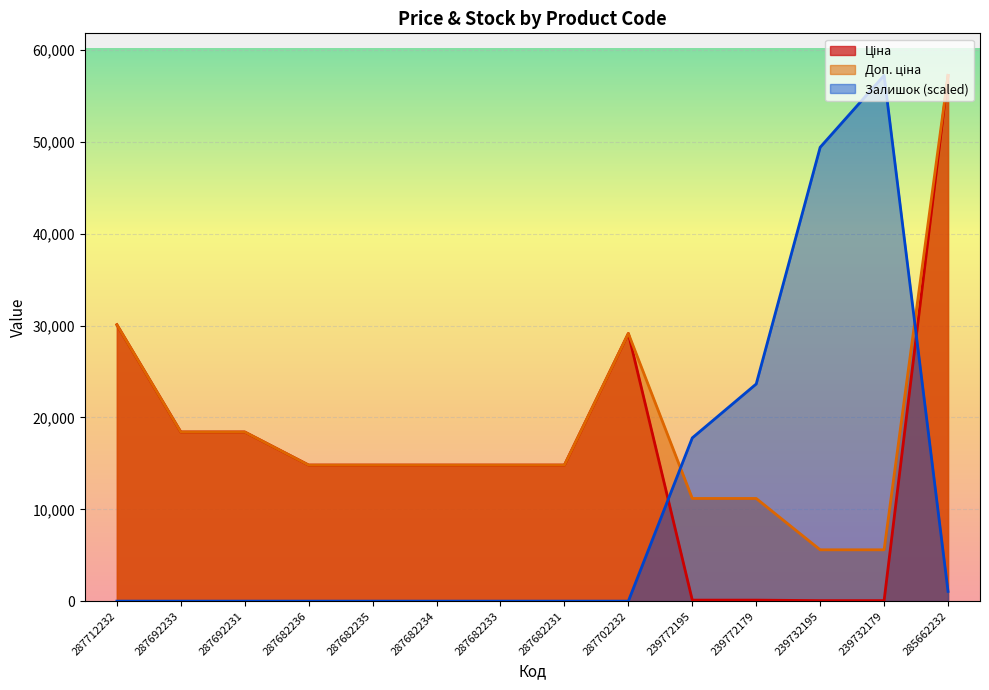

Which series has the widest spread of values?

Залишок